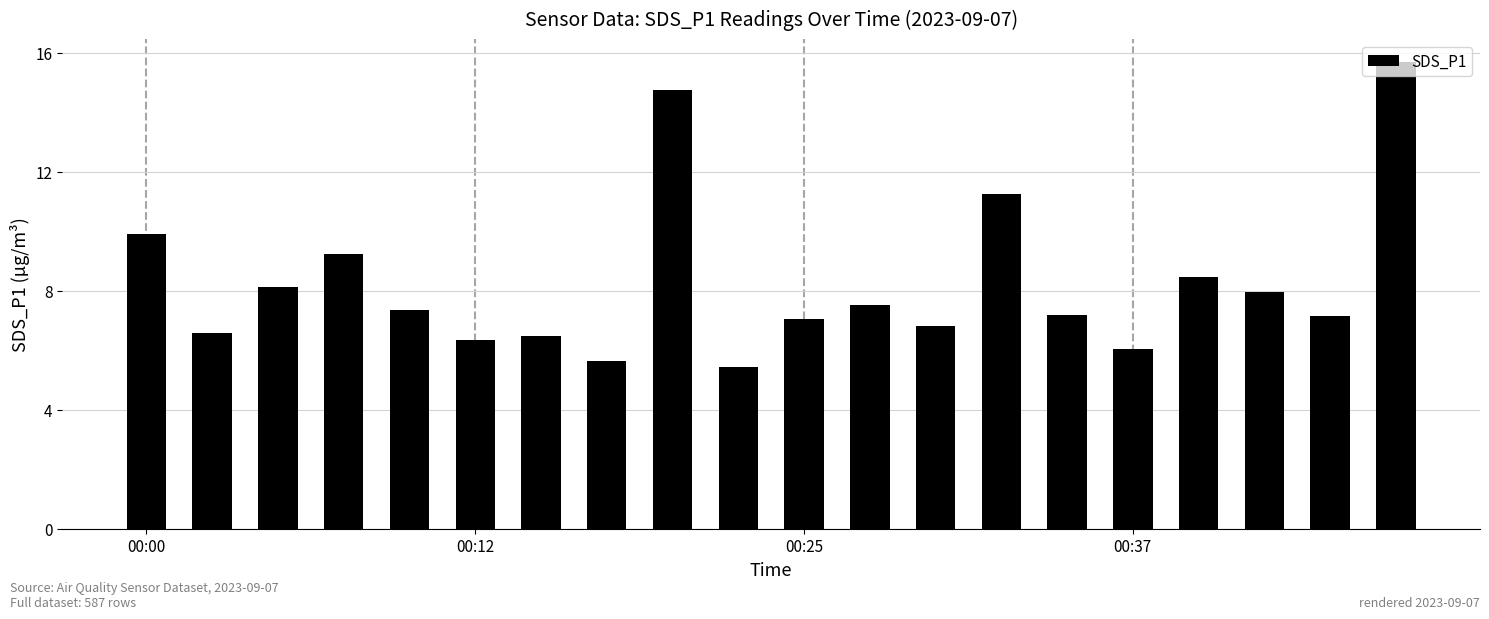

What is the maximum value shown in the chart?

15.7